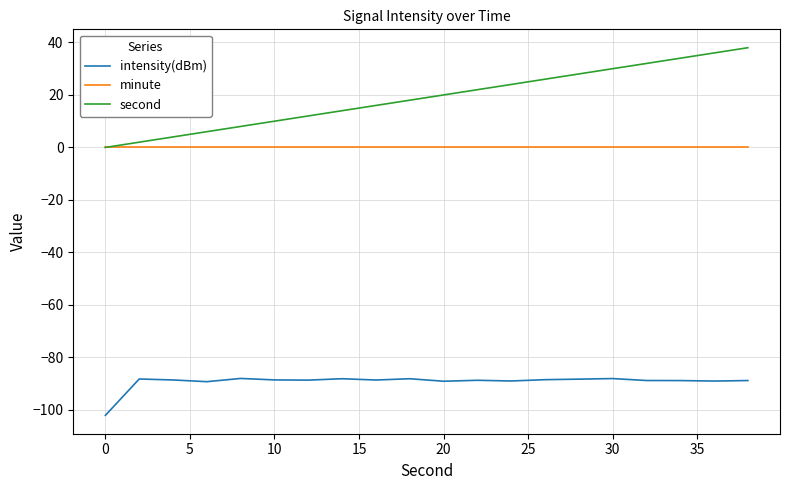

True or false: minute and intensity(dBm) intersect in this chart.

False